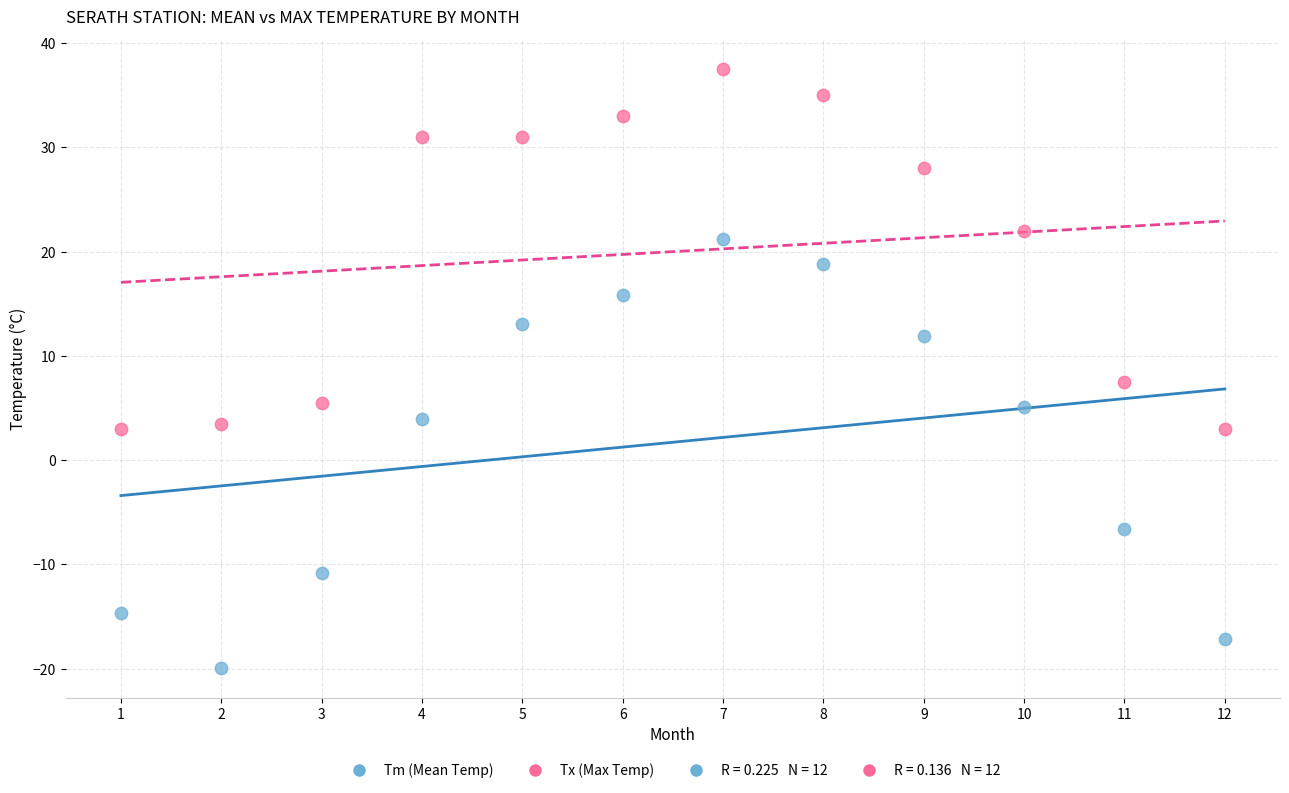

Across all data points, what is the range of X values (max minus min)?

11.0